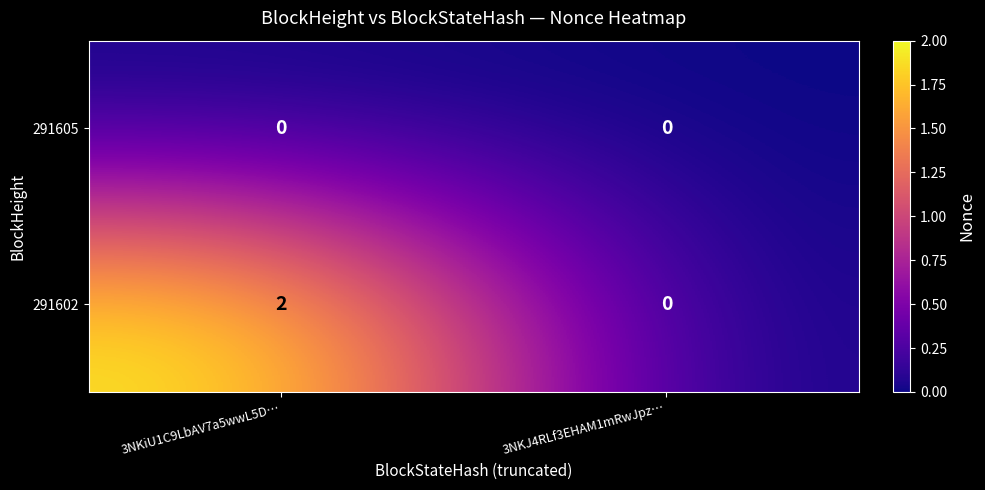

At which category does the chart reach its peak across all series?

3NKiU1C9LbAV7a5wwL5D…